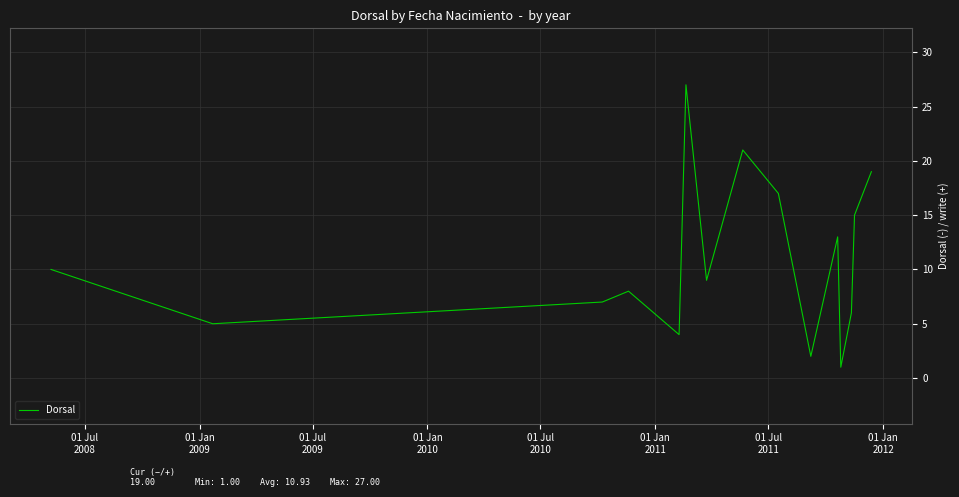

What is the greatest value displayed?

27